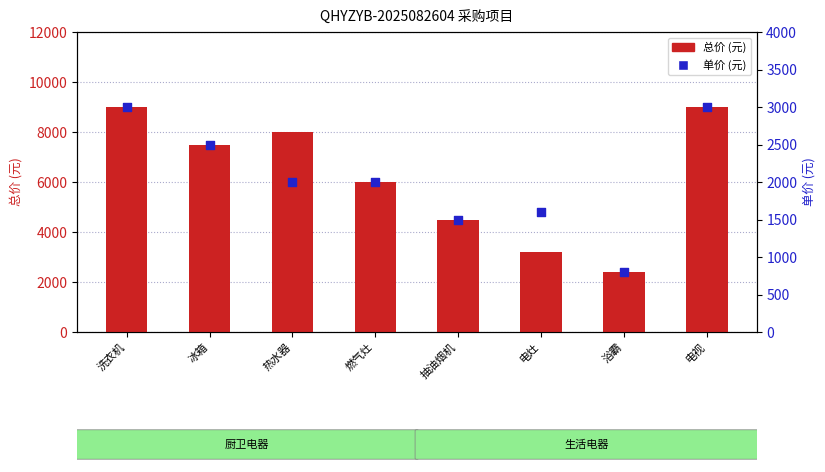

What are all the series names shown in the legend?

总价 (元), 单价 (元)